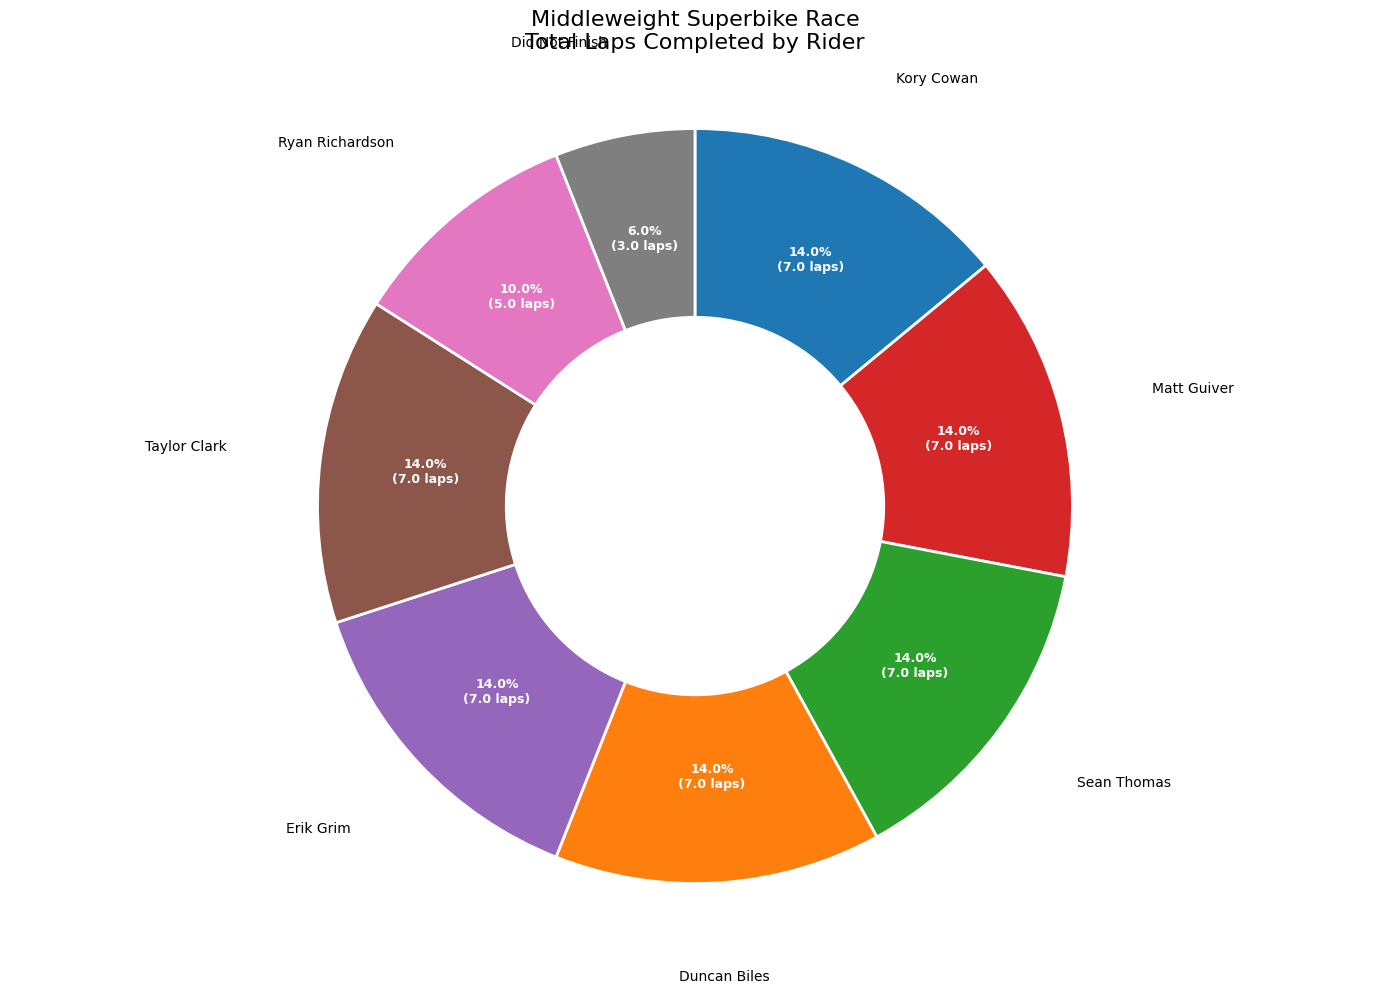

Does any single category account for the majority?

No